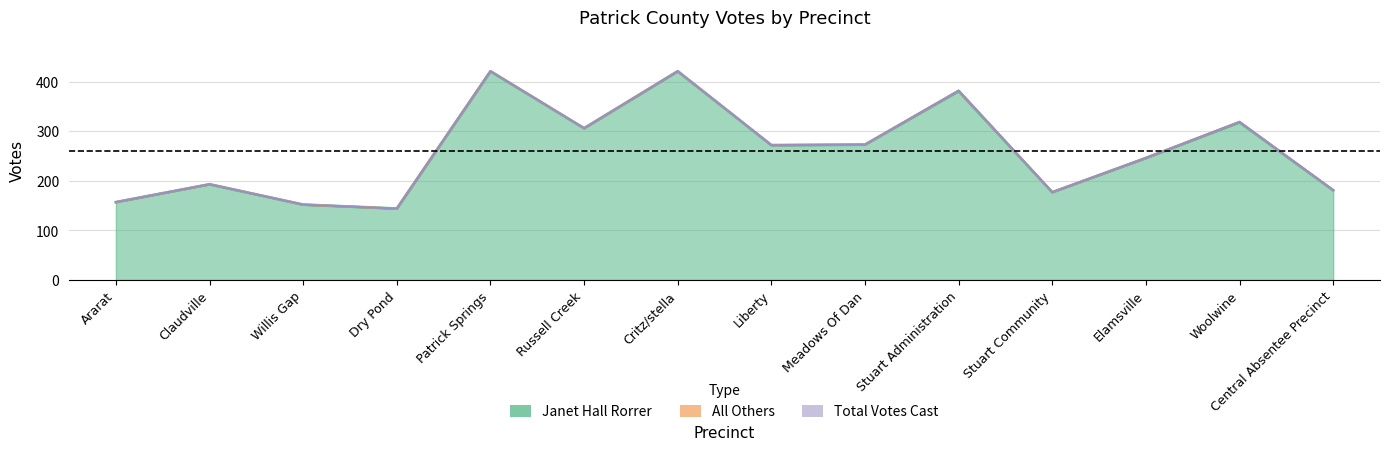

What is the value of the Janet Hall Rorrer point at the 4th from the left?

144